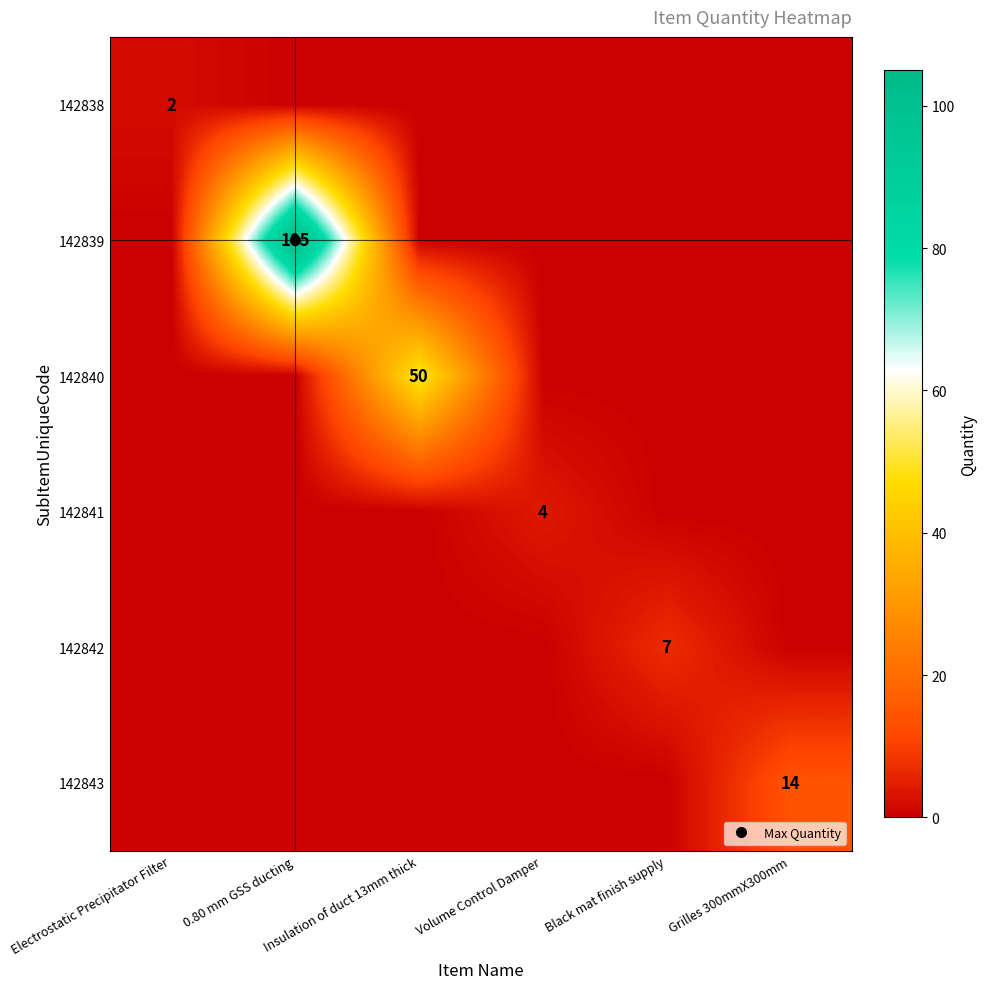

The value of 142843 at Volume Control Damper is 0. True or false?

True